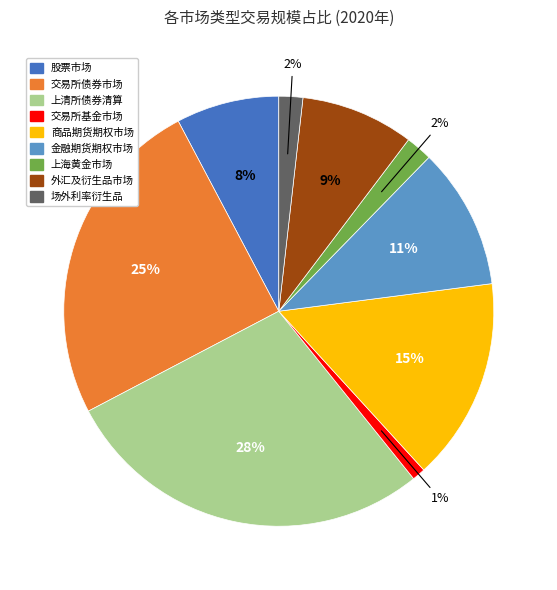

Which slice is the smallest?

交易所基金市场